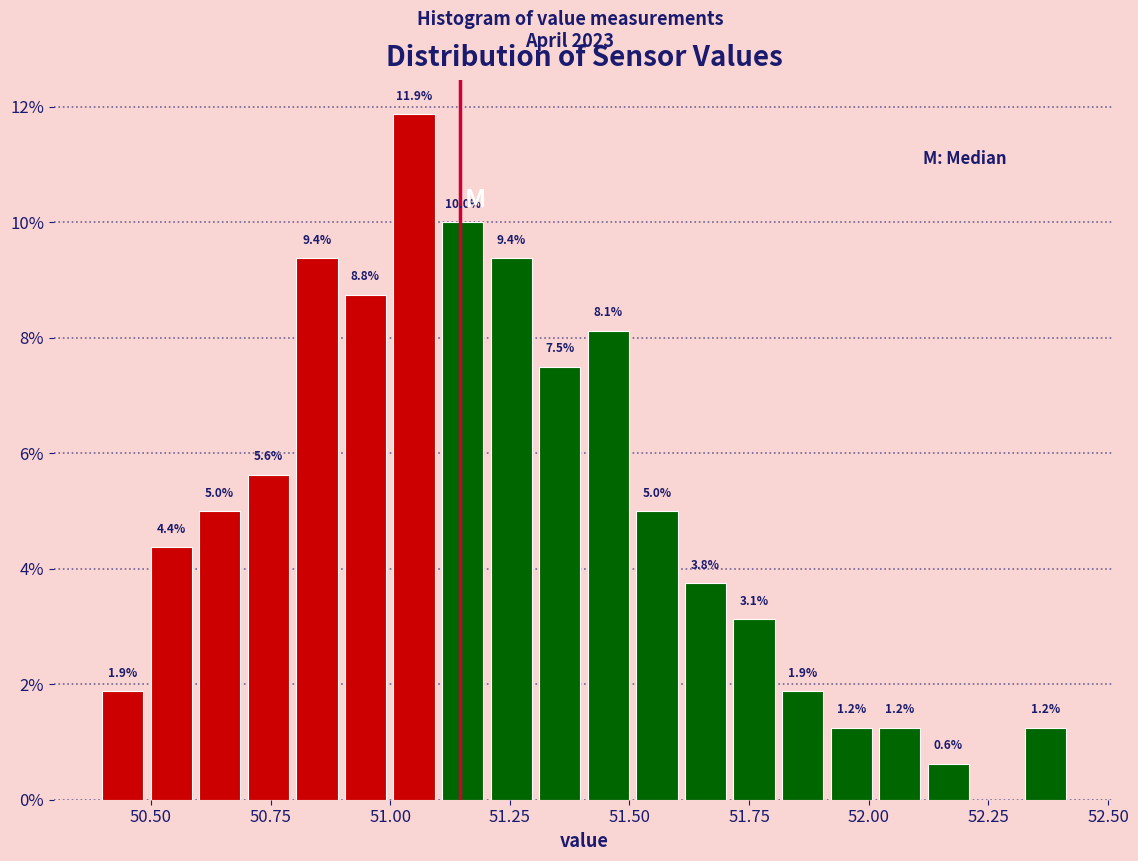

Read against the x-axis, roughly where is the centre of the tallest bar?

51.05